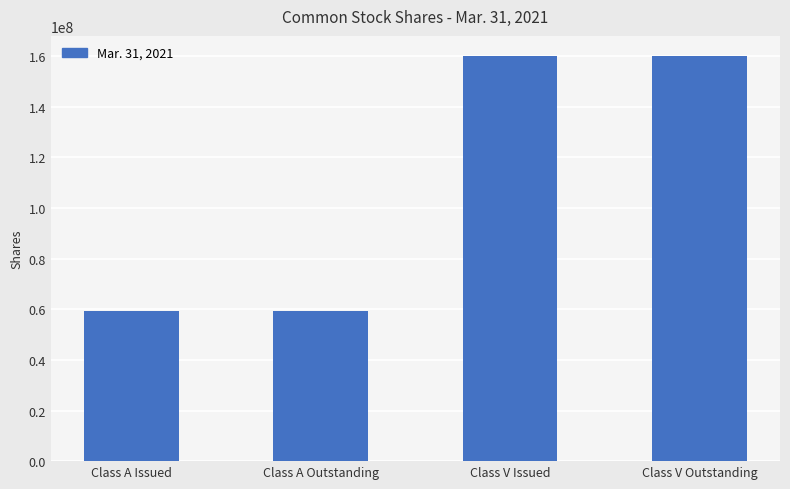

The value at Class V Outstanding is 279565343. True or false?

False